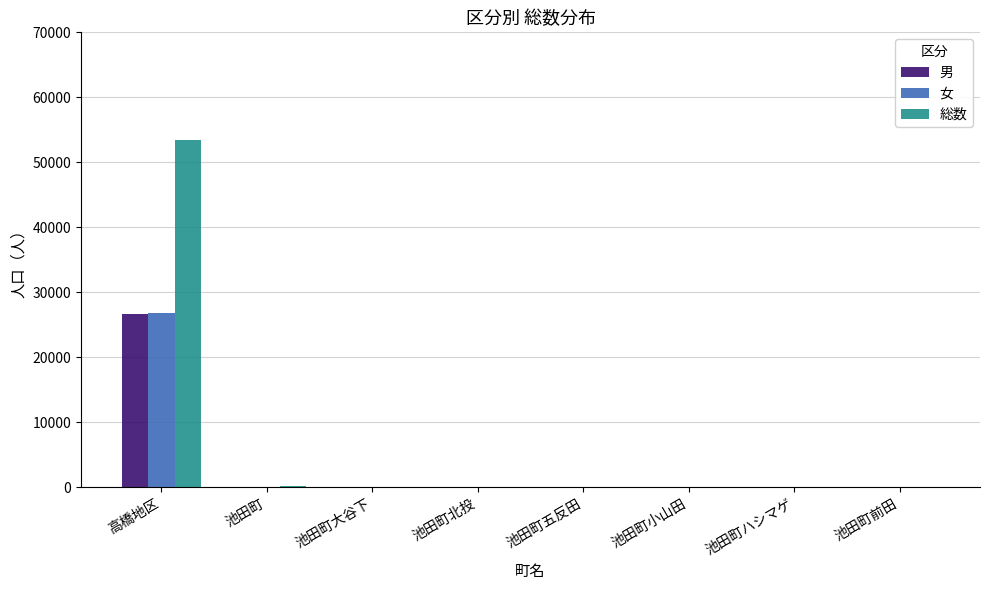

Count the number of categories in the chart.

8